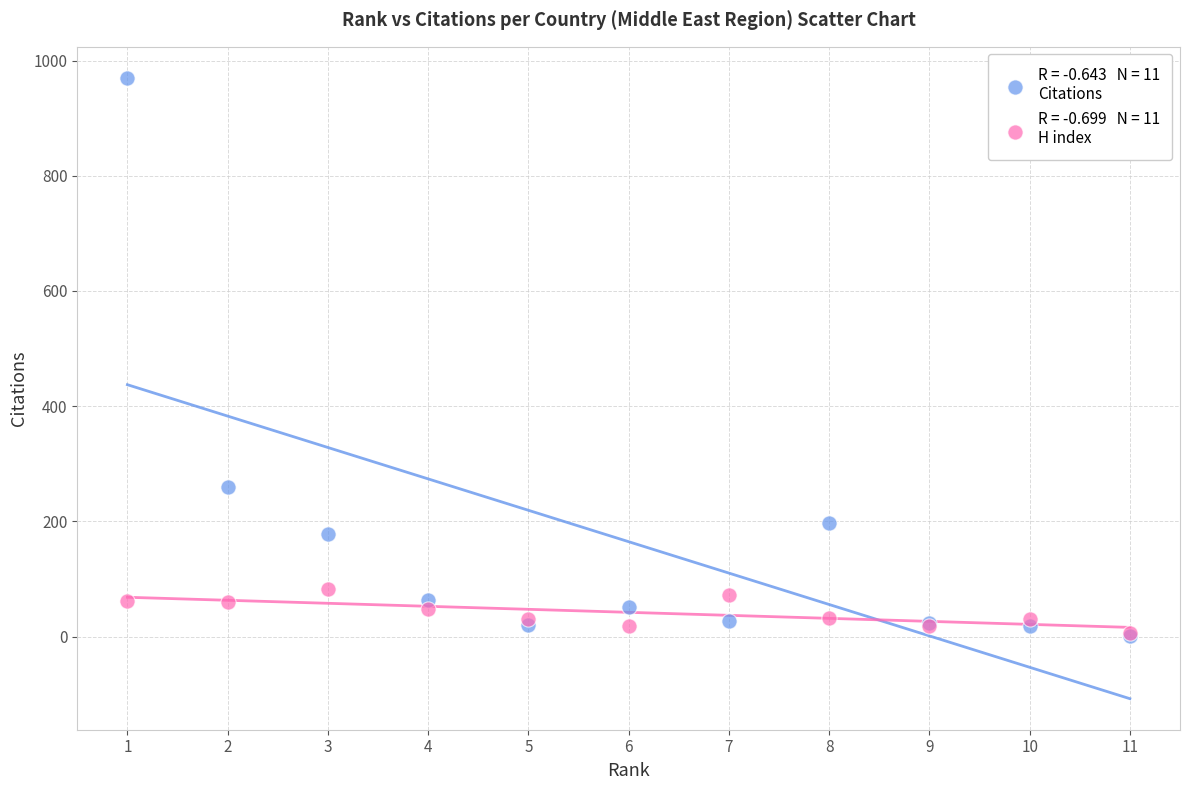

Across all series, what Y value is closest to 485?

260